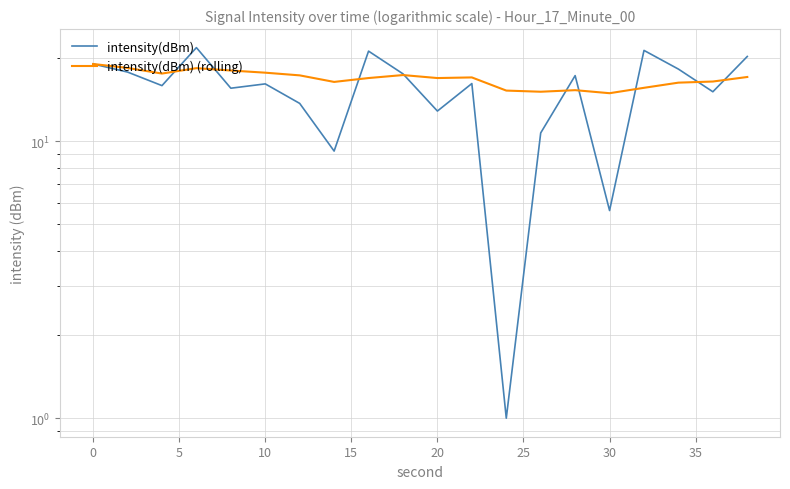

Which series ends up on top after the final intersection of intensity(dBm) and intensity(dBm) (rolling)?

intensity(dBm)